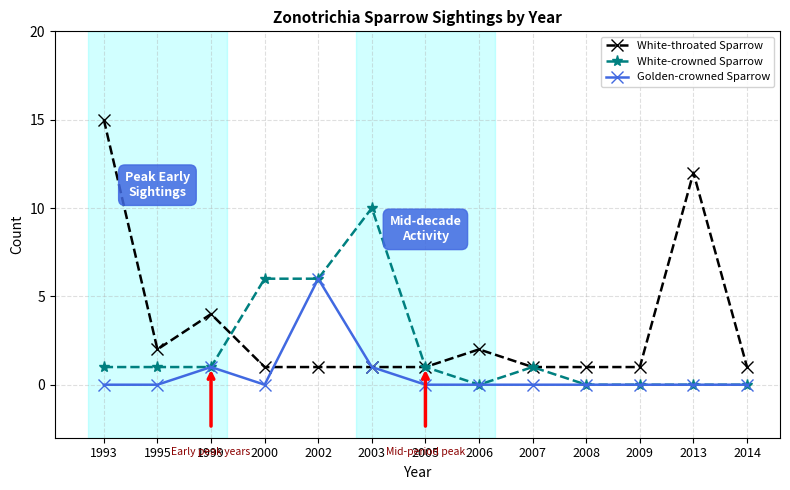

What is the value of the White-throated Sparrow point at the 4th from the left?

1